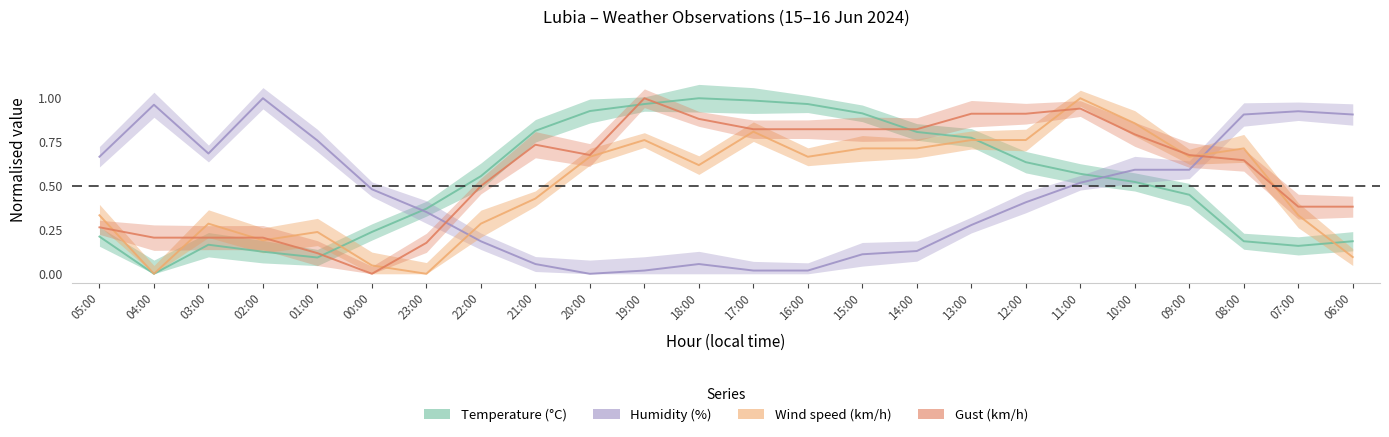

How many lines are shown in the chart?

4